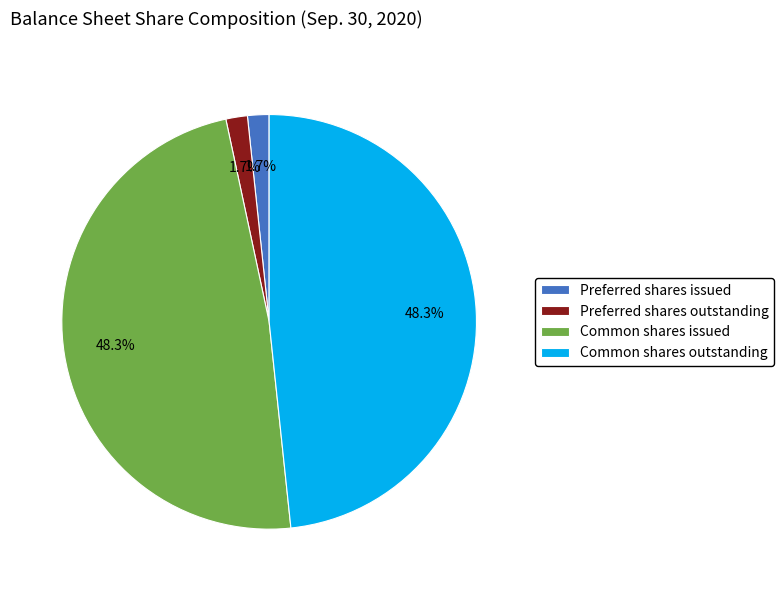

To the nearest percent, what is the difference between the largest and smallest slice percentages?

47%